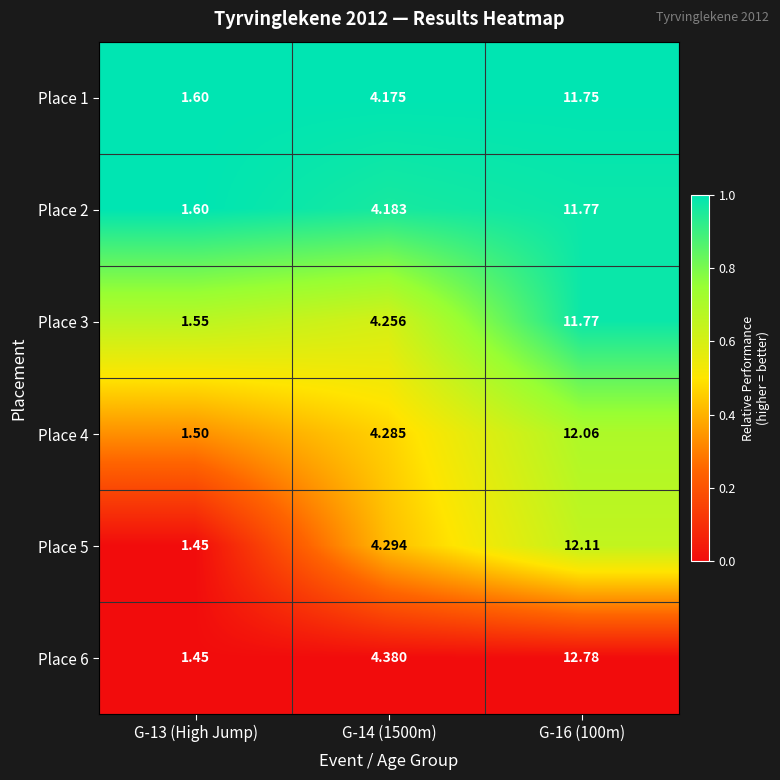

Is the value of Place 5 at G-16 (100m) greater than the value of Place 1 at G-13 (High Jump)?

Yes